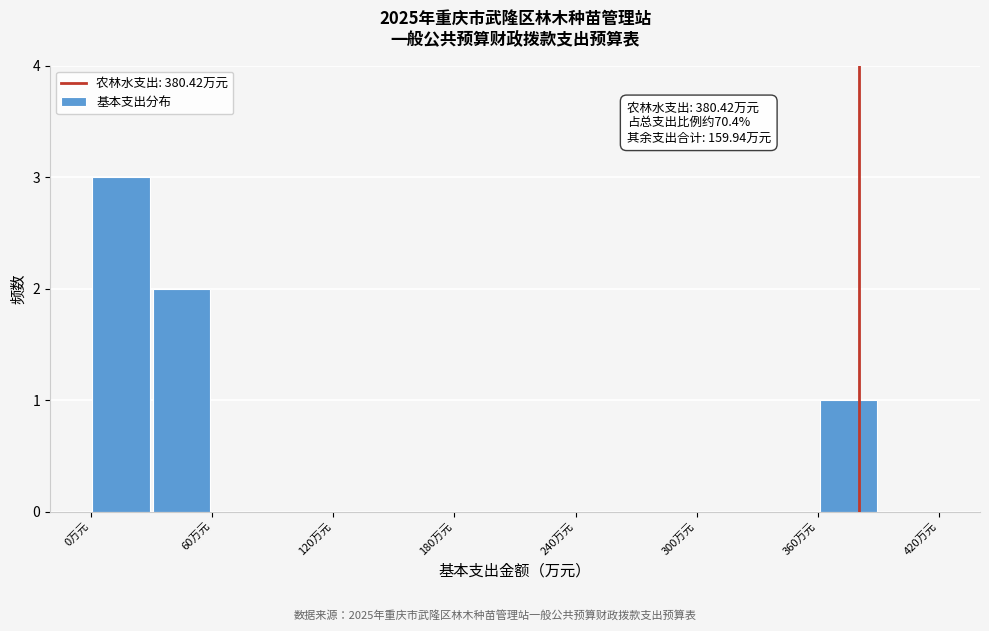

Read against the x-axis, roughly where is the centre of the tallest bar?

20